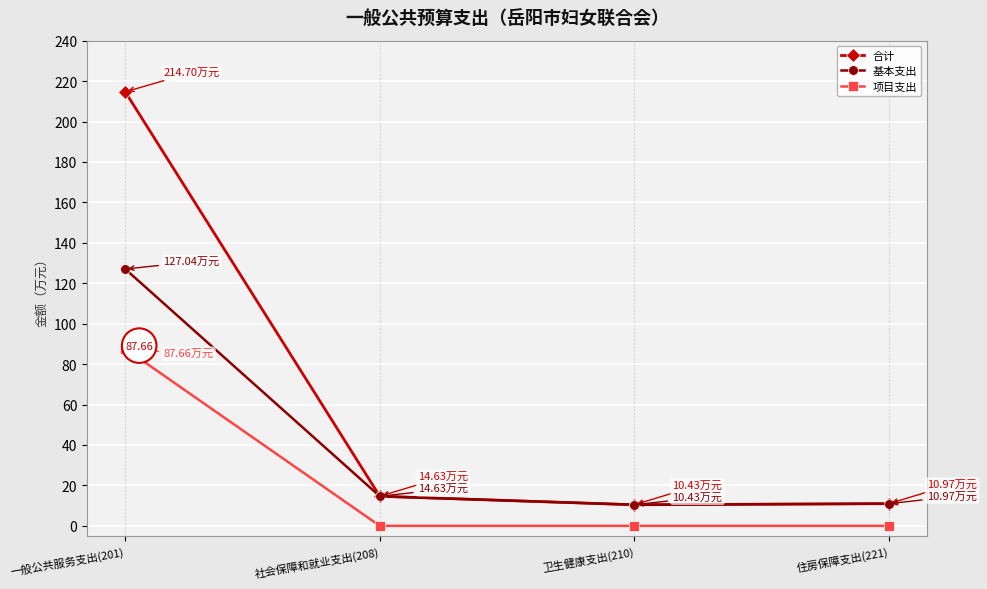

At which category is the sum across all series the highest?

一般公共服务支出(201)